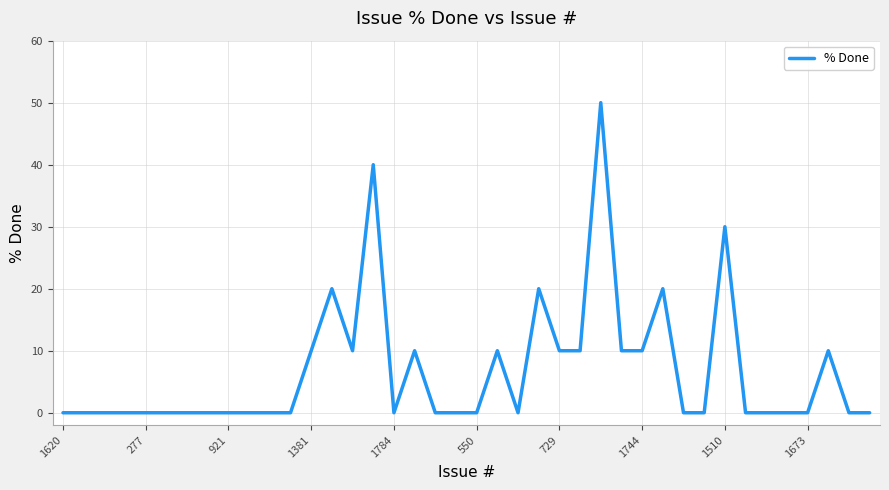

Does the chart have visible grid lines?

Yes